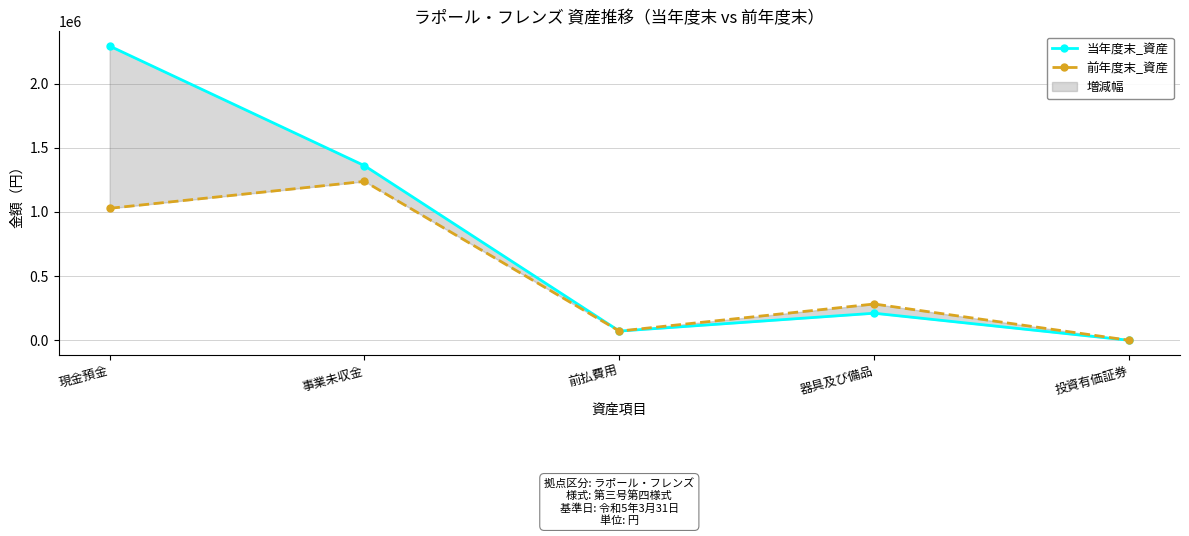

The 前年度末_資産 series shows 71600 at 前払費用. True or false?

True